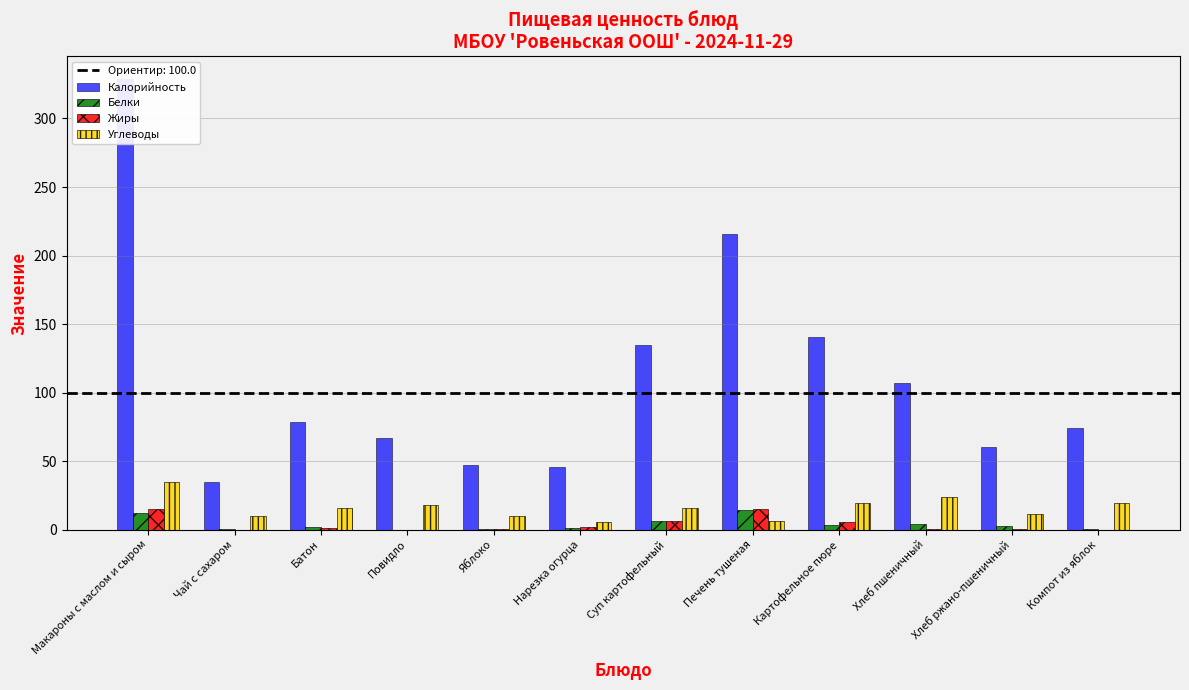

Which has a higher value, Хлеб ржано-пшеничный or Хлеб пшеничный?

Хлеб пшеничный